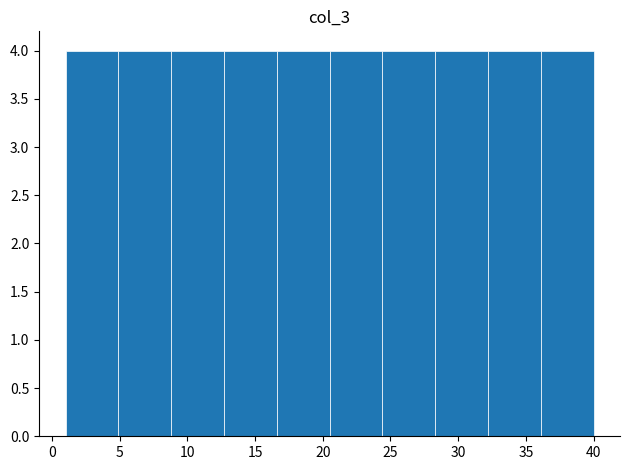

Reading left to right, list every bar in this chart as the range it spans on the x-axis followed by its height. Neither the bar edges nor the heights are printed on the chart, so give them approximately, as read against the axes.

1.0 to 4.9: 4
4.9 to 8.8: 4
8.8 to 12.7: 4
12.7 to 16.6: 4
16.6 to 20.5: 4
20.5 to 24.4: 4
24.4 to 28.3: 4
28.3 to 32.2: 4
32.2 to 36.1: 4
36.1 to 40.0: 4